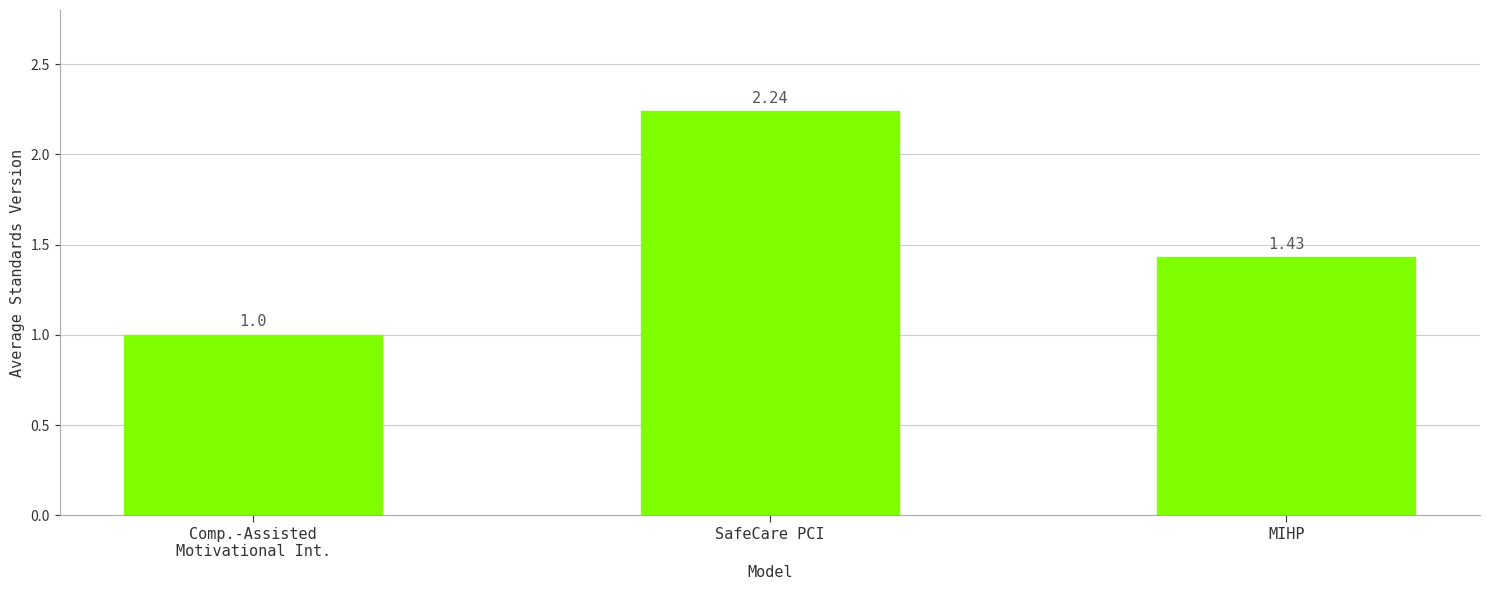

Rank the categories by value from lowest to highest.

Comp.-Assisted
Motivational Int., MIHP, SafeCare PCI